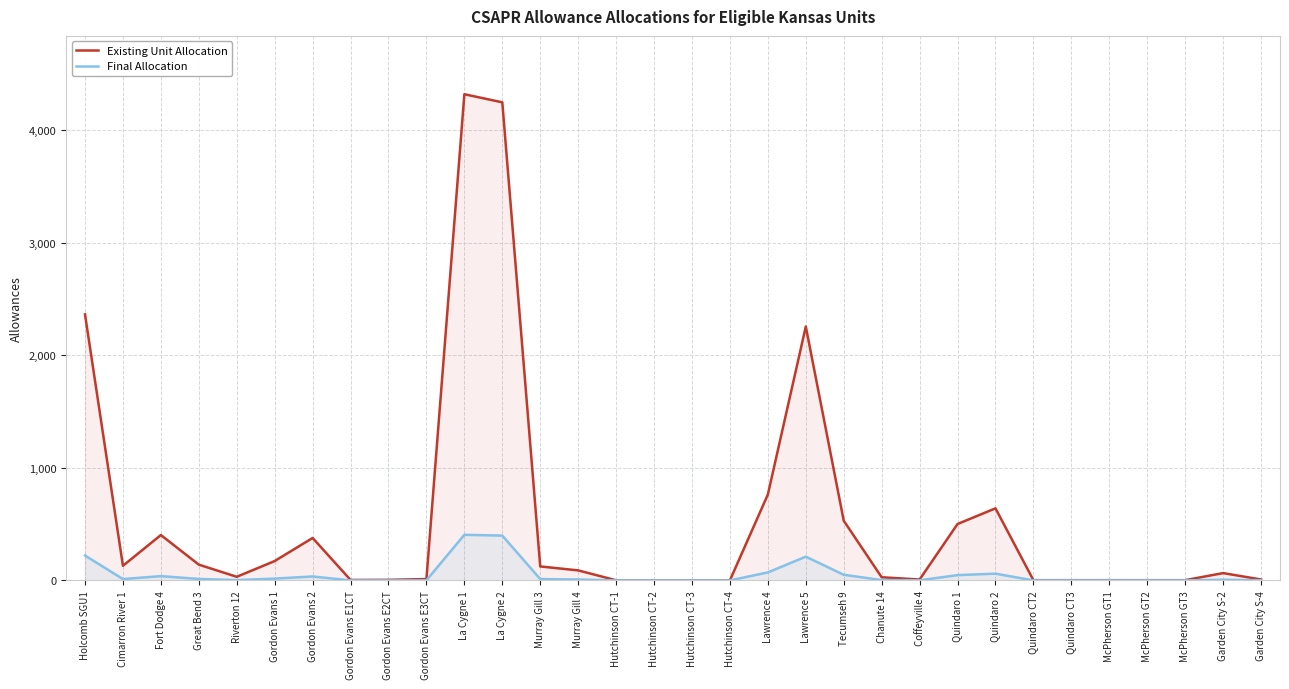

The value of Existing Unit Allocation at Hutchinson CT-2 is 1. True or false?

True